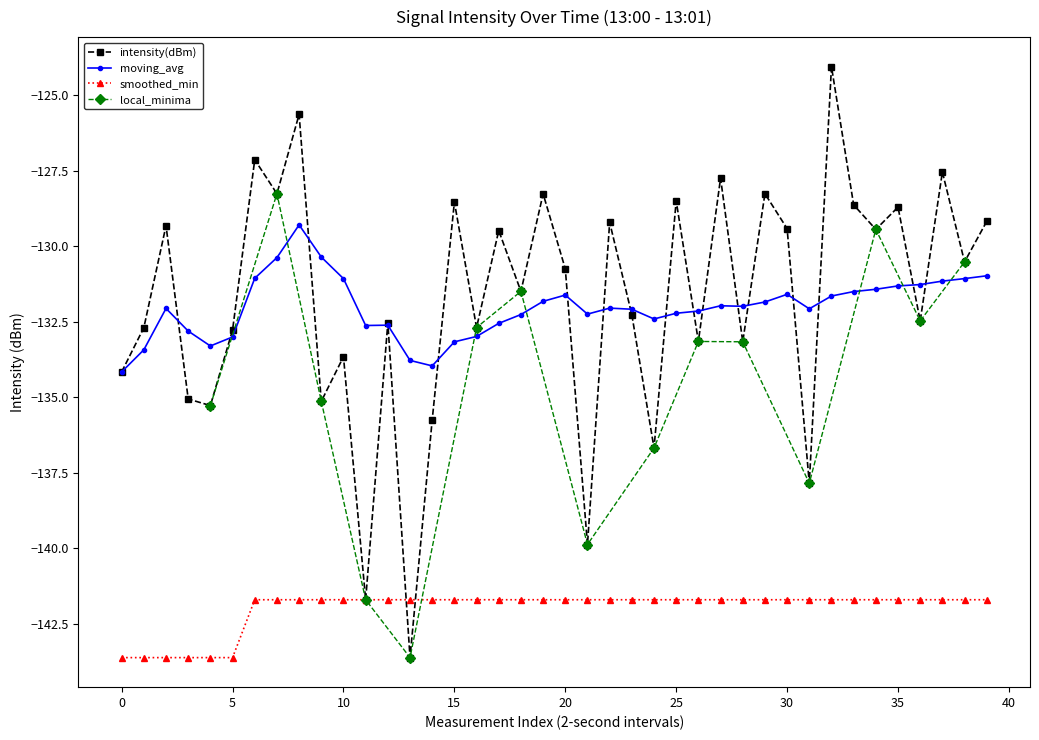

What is the highest value of the moving_avg series?

-129.3